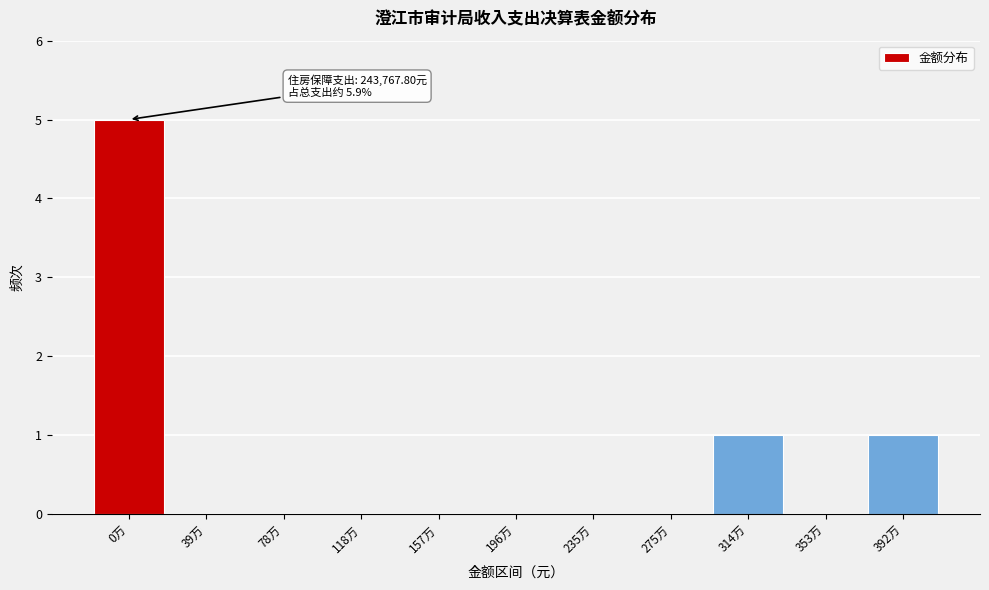

Reading left to right, list all the values displayed in this chart.

0万=5	39万=0	78万=0	118万=0	157万=0	196万=0	235万=0	275万=0	314万=1	353万=0	392万=1